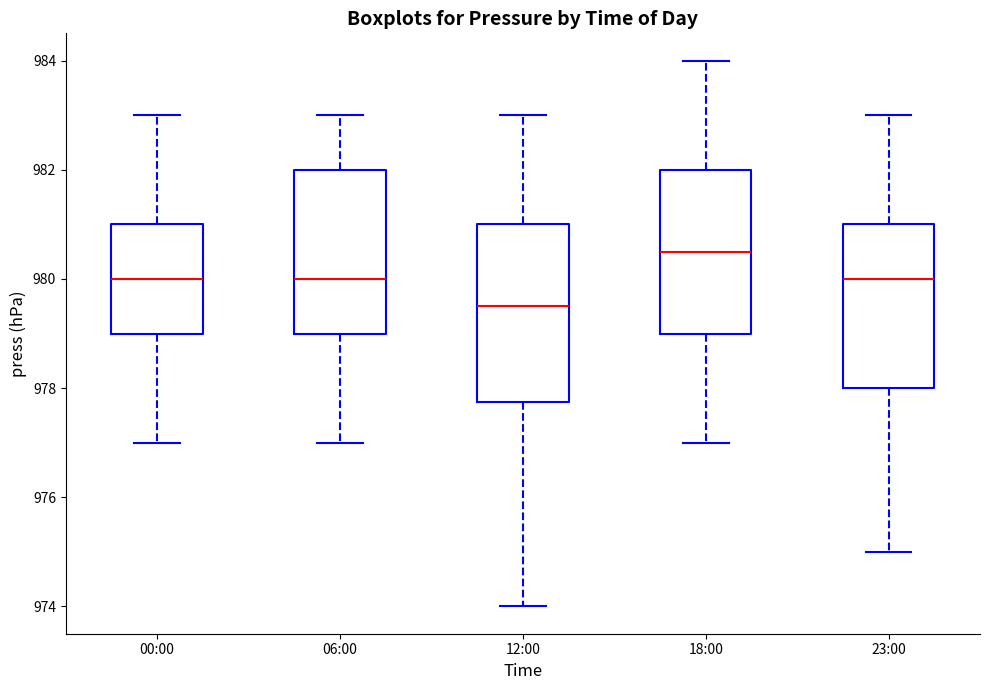

Which box has the lowest median line?

12:00